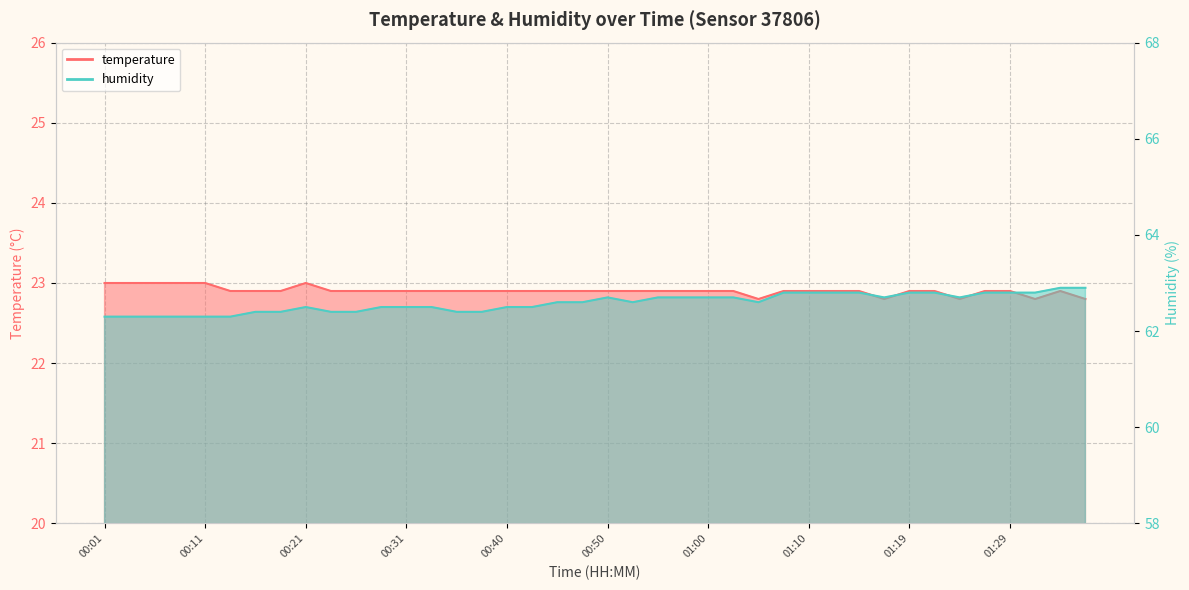

Which series has the largest range (max minus min)?

humidity